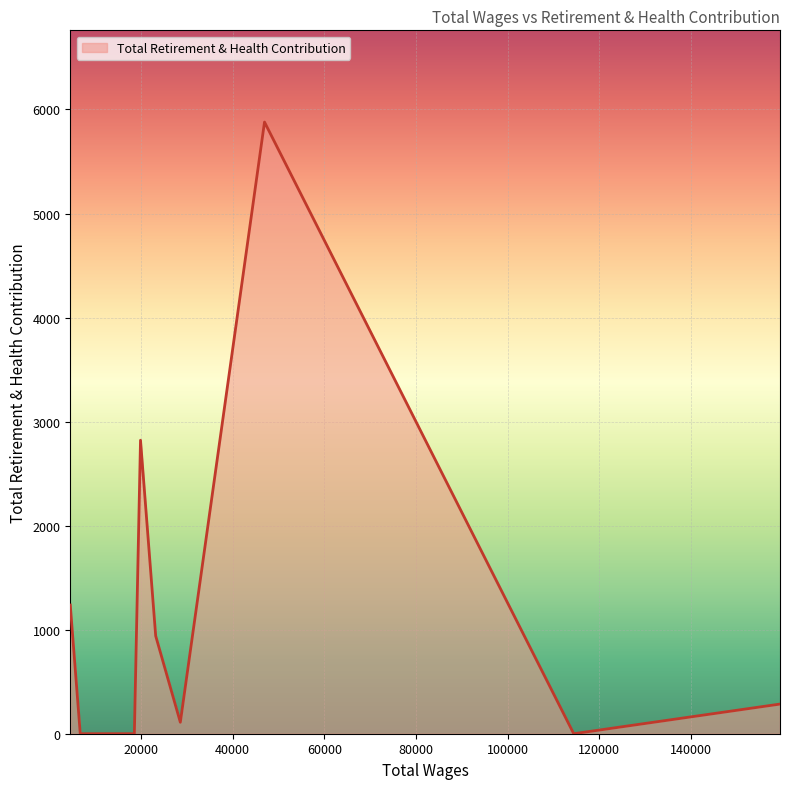

Count the number of data series in this chart.

1